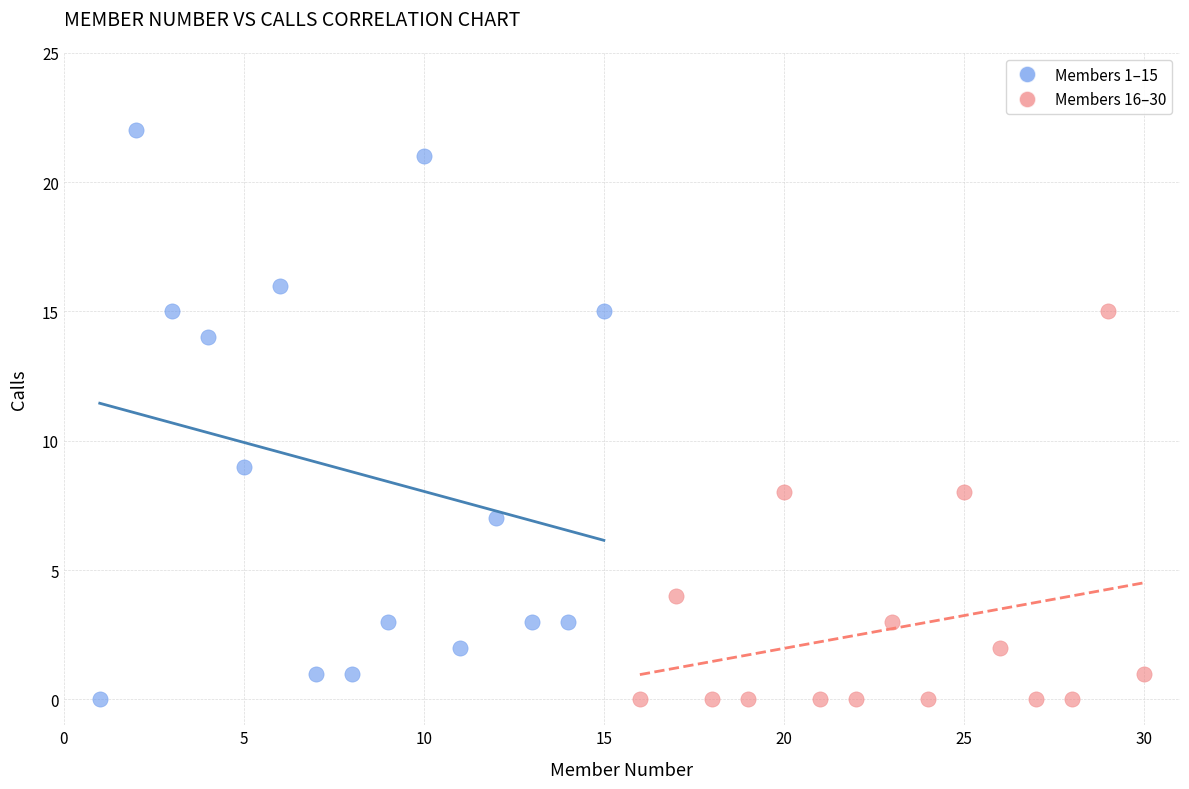

Which series reaches the maximum Y coordinate?

Members 1–15